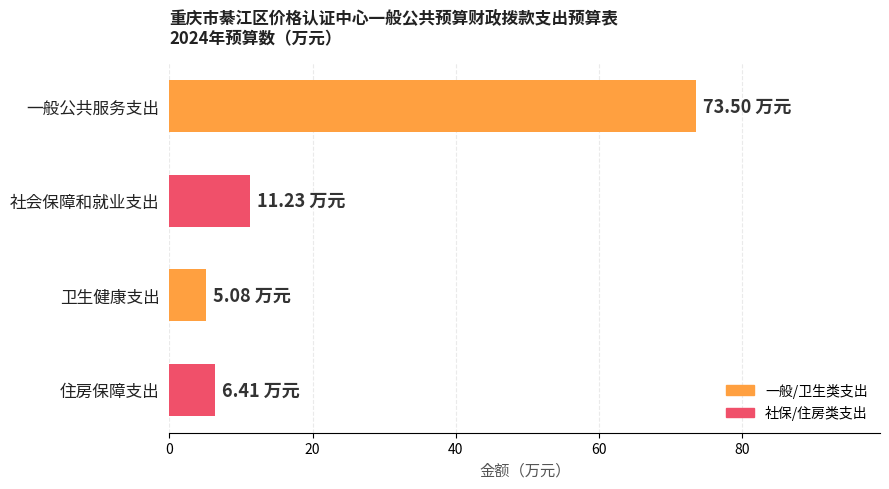

What is the label of the 1st bar from the bottom?

住房保障支出